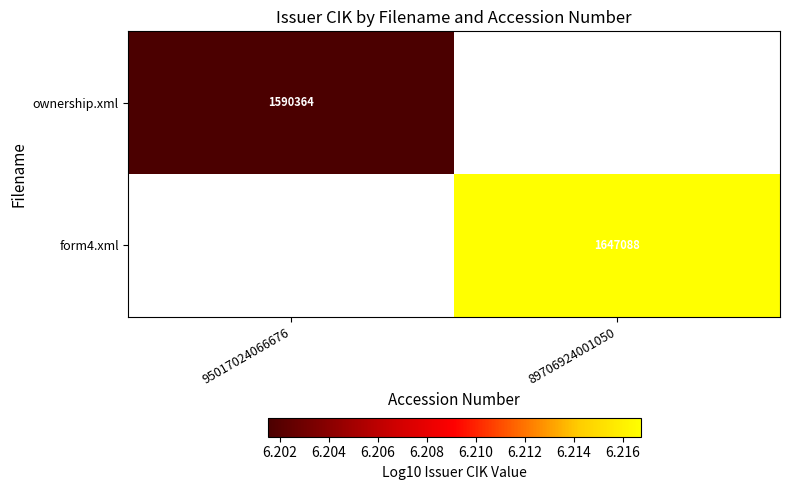

Which category has the highest value across all series?

89706924001050